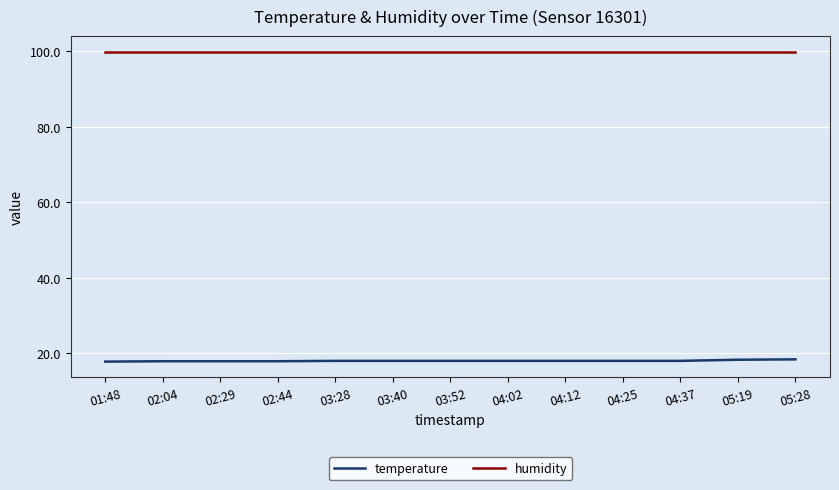

What is the total value across all series at 04:12?

117.8